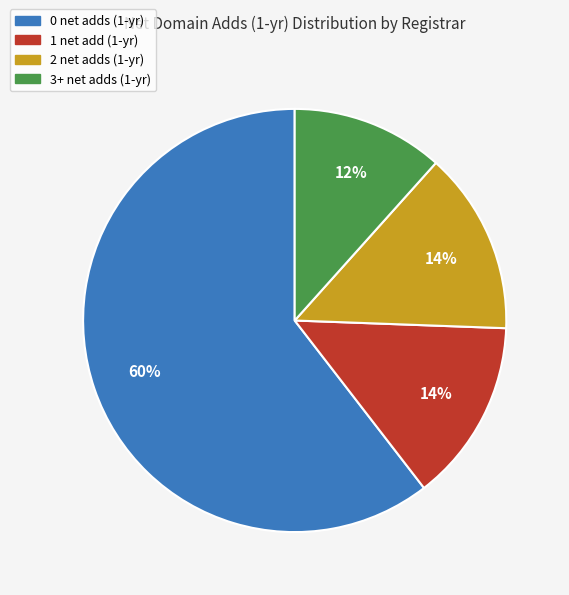

To the nearest percent, what is the average slice percentage?

25%